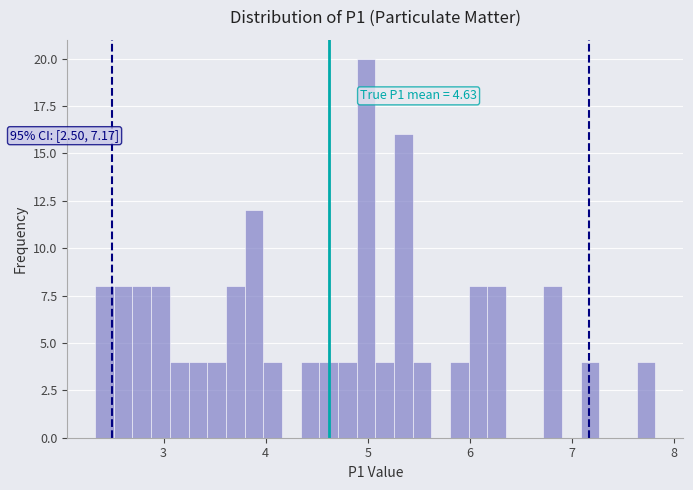

Around what value on the x-axis is the tallest bar? Give the approximate position of its centre, as read against the axis.

5.0